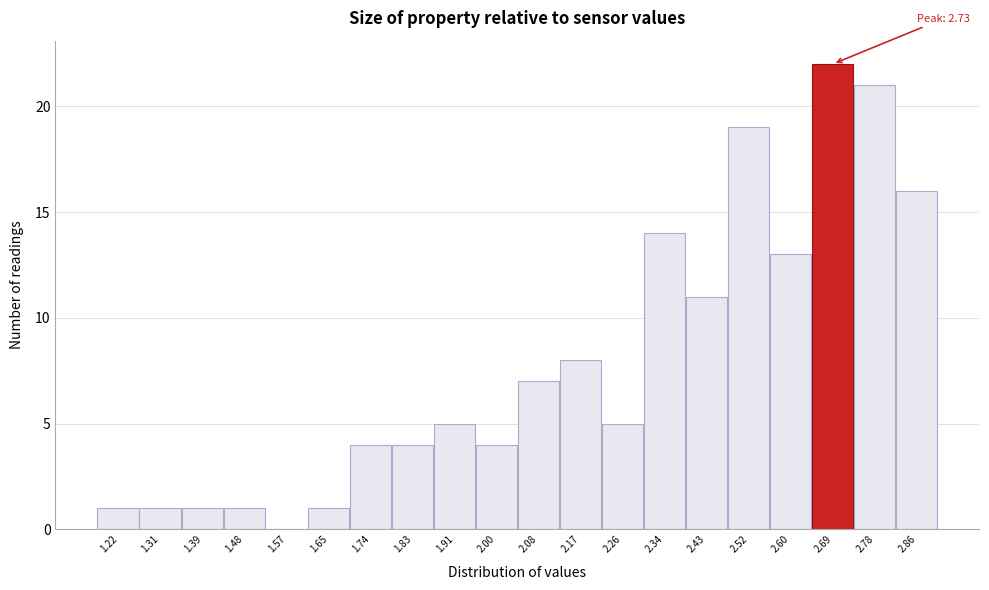

Reading left to right, list all the values displayed in this chart.

1.22=1	1.31=1	1.39=1	1.48=1	1.57=0	1.65=1	1.74=4	1.83=4	1.91=5	2.00=4	2.08=7	2.17=8	2.26=5	2.34=14	2.43=11	2.52=19	2.60=13	2.69=22	2.78=21	2.86=16